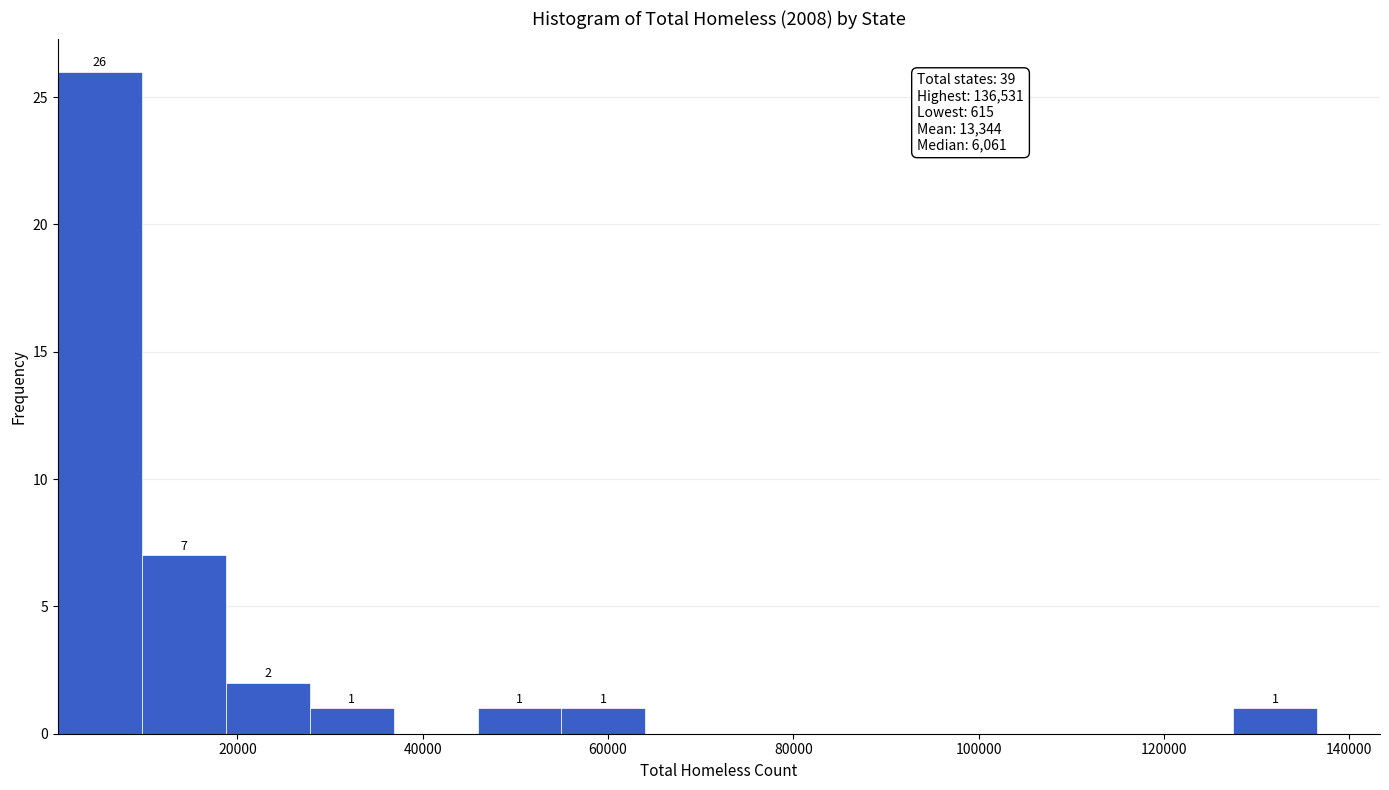

Which range on the x-axis has the tallest bar?

0 to 10000